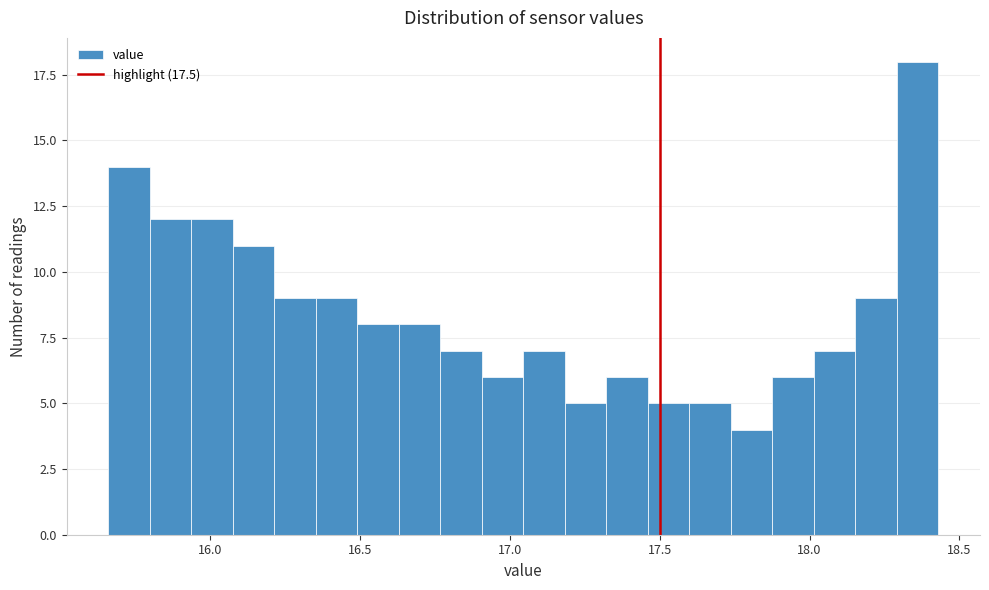

Around what value on the x-axis is the tallest bar? Give the approximate position of its centre, as read against the axis.

18.35